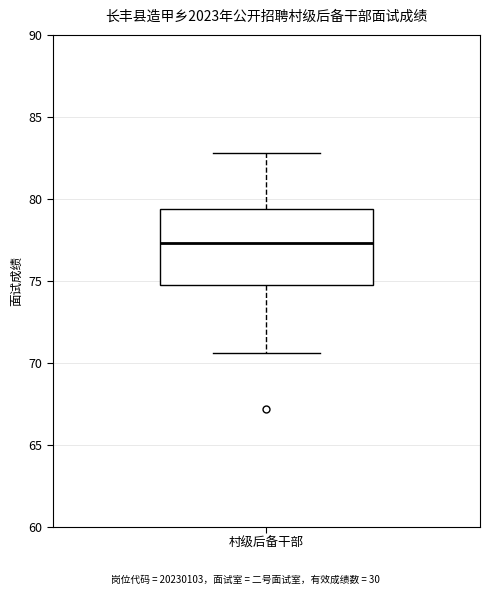

Where is the lower edge of the box for 村级后备干部 on the y-axis? The values are not printed on the chart, so give them approximately, as read against the axis.

75.0